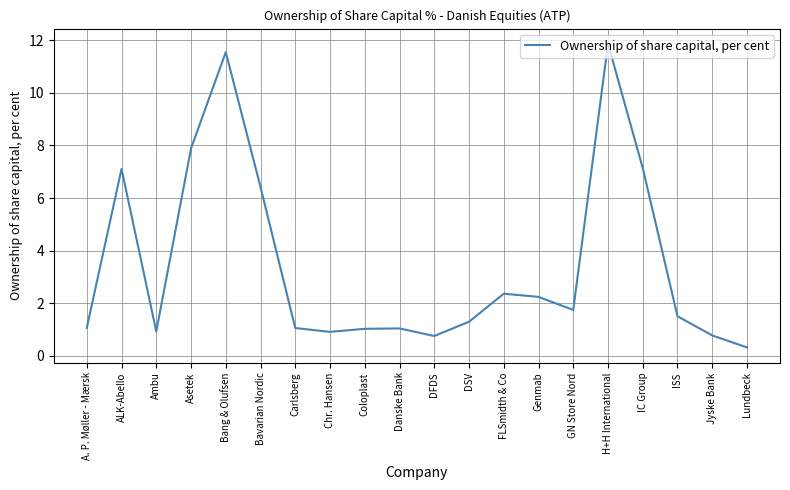

What is the approximate value at FLSmidth & Co?

2.4